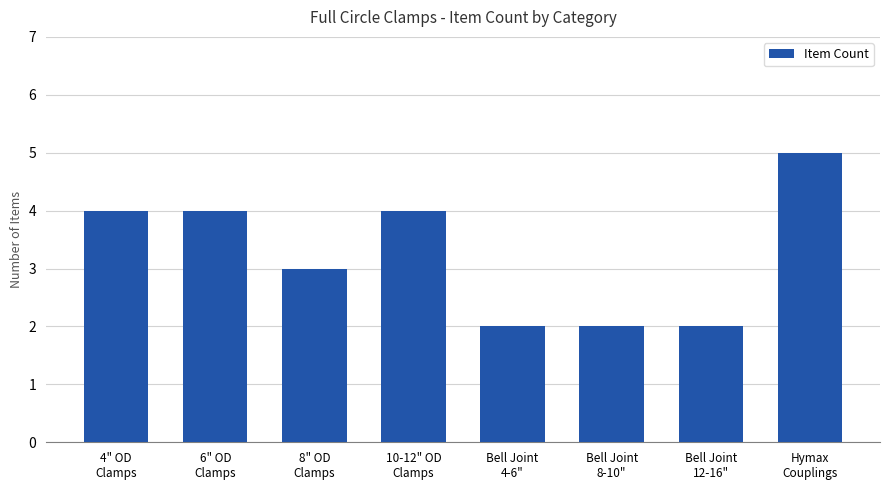

What is the difference between the maximum and second lowest values?

3